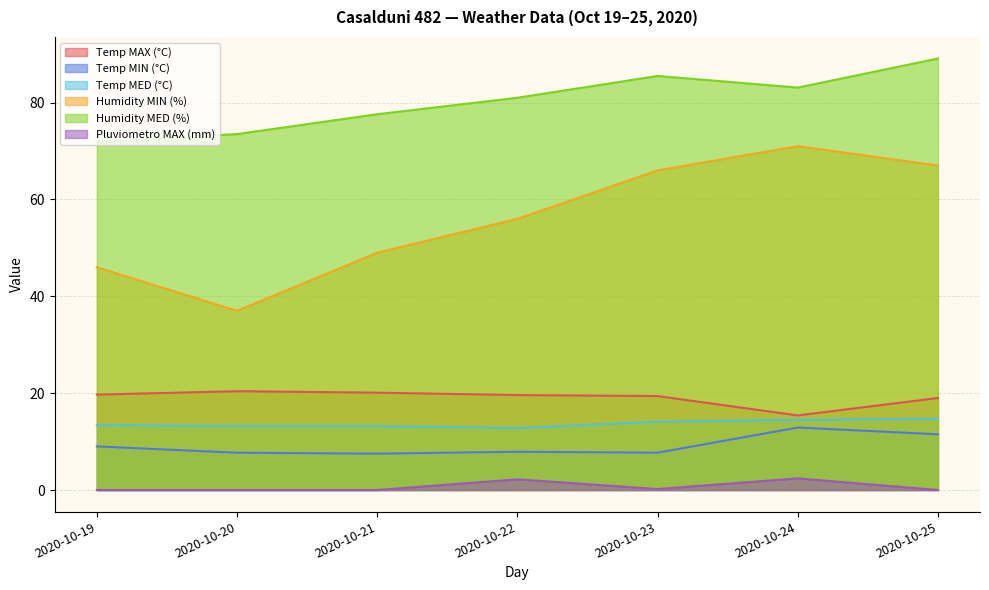

Which series has the largest total across all categories?

Humidity MED (%)